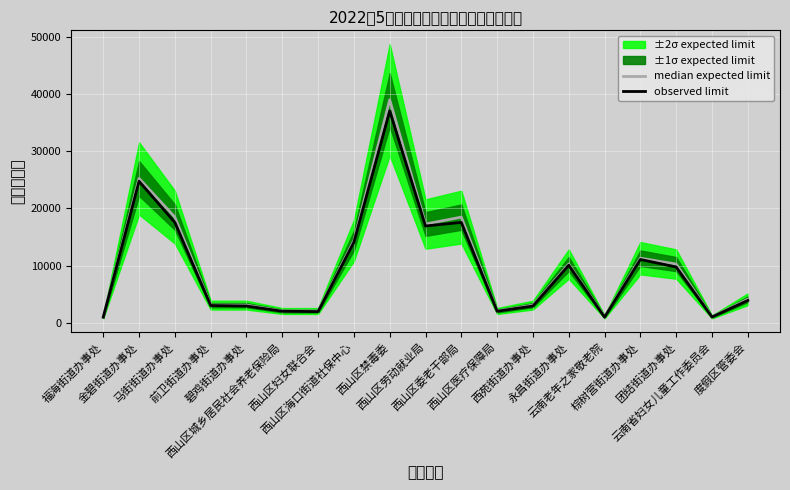

At which category does median expected limit reach its first local peak?

金碧街道办事处